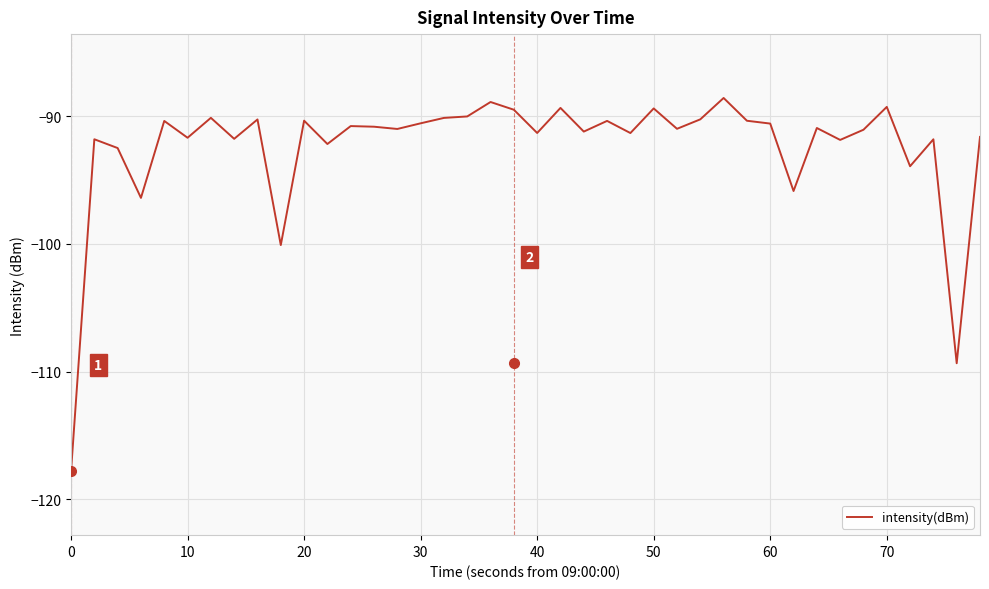

What is the smallest value displayed?

-117.8